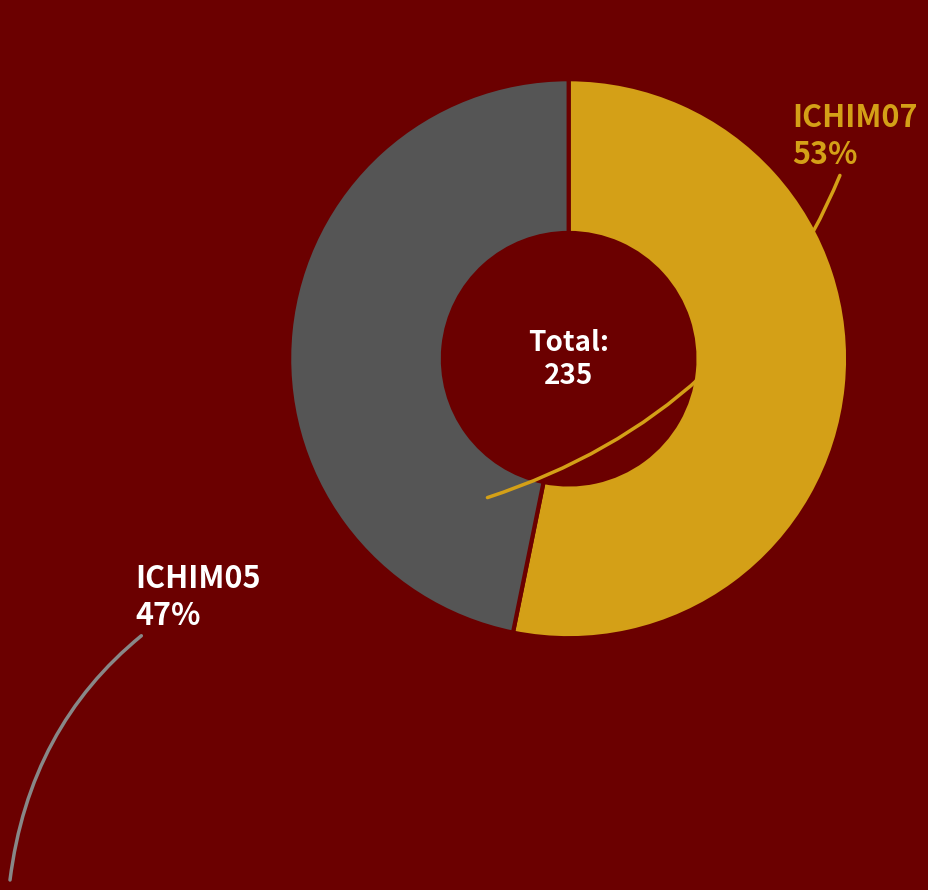

Is there any slice that represents more than half of the pie?

Yes